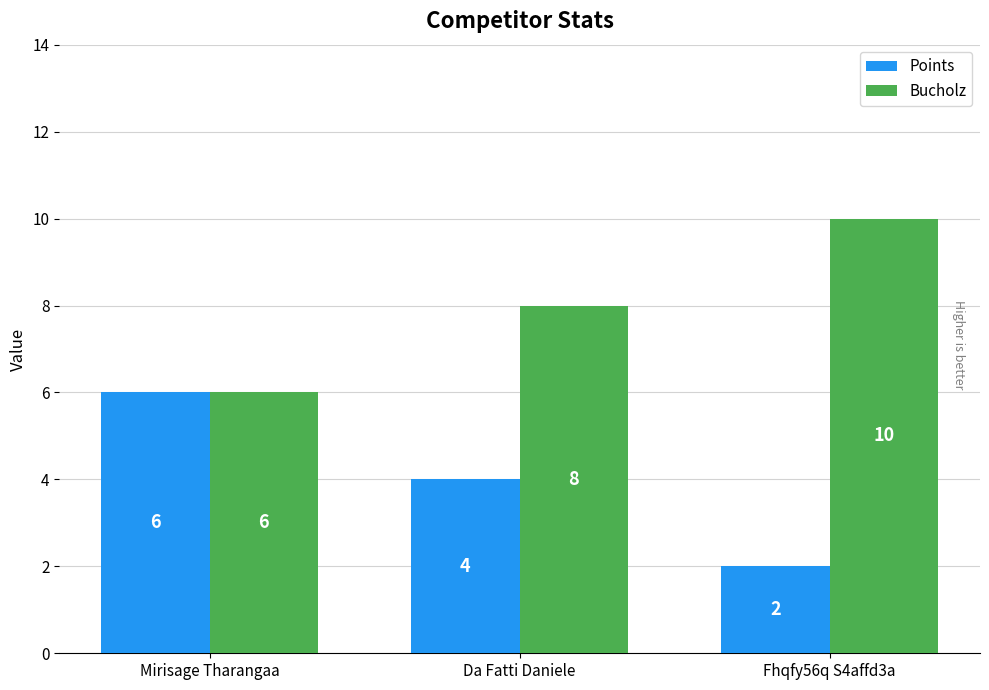

At which label is Points closest to 4?

Da Fatti Daniele